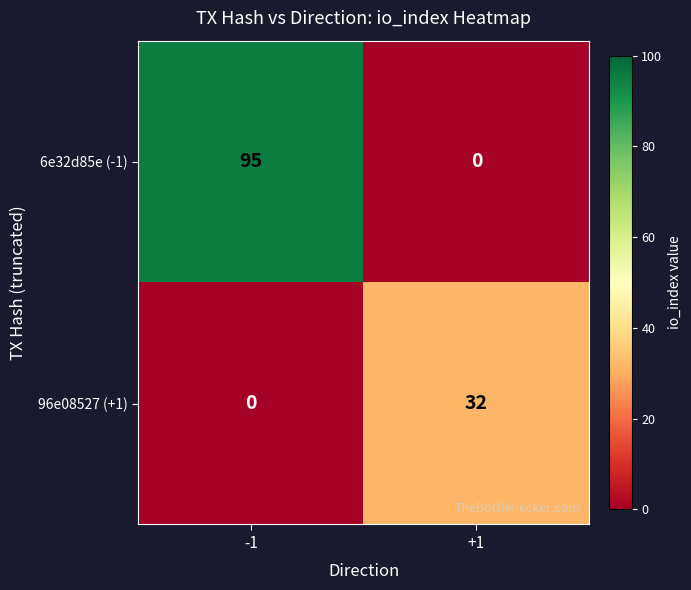

How many distinct data groups are displayed?

2